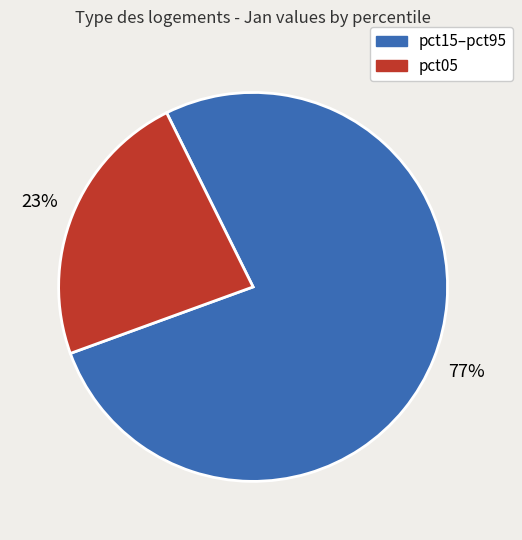

To the nearest percent, what is the difference between the largest and smallest slice percentages?

54%